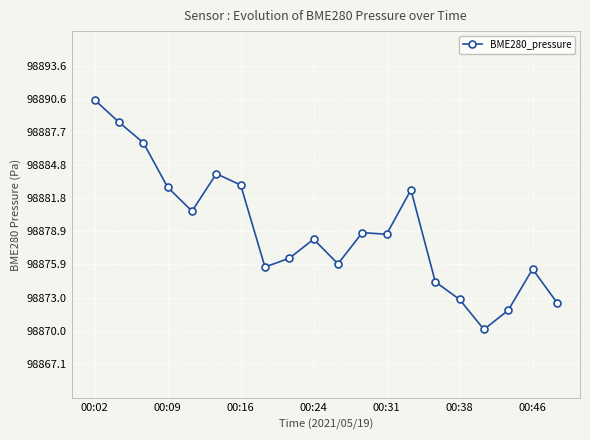

Count the number of values greater than 98878.

11